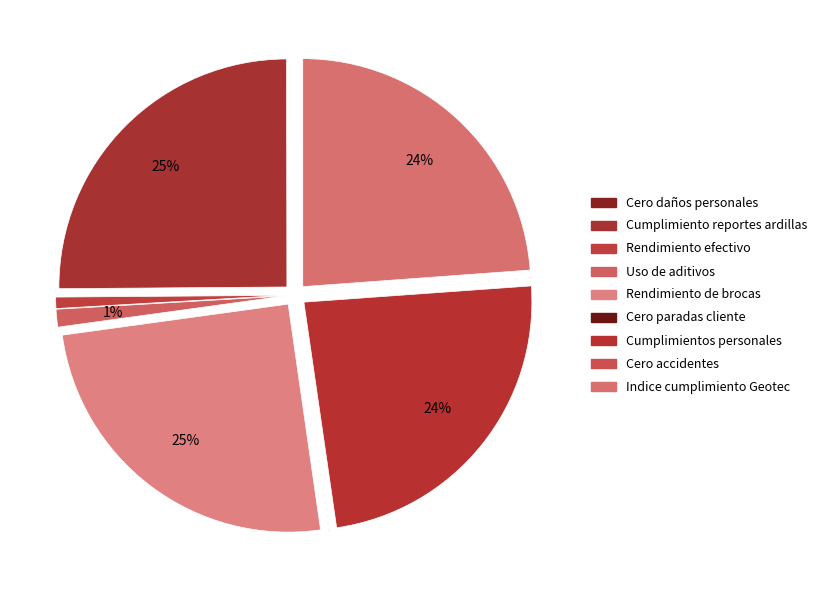

Is there any slice that represents more than half of the pie?

No